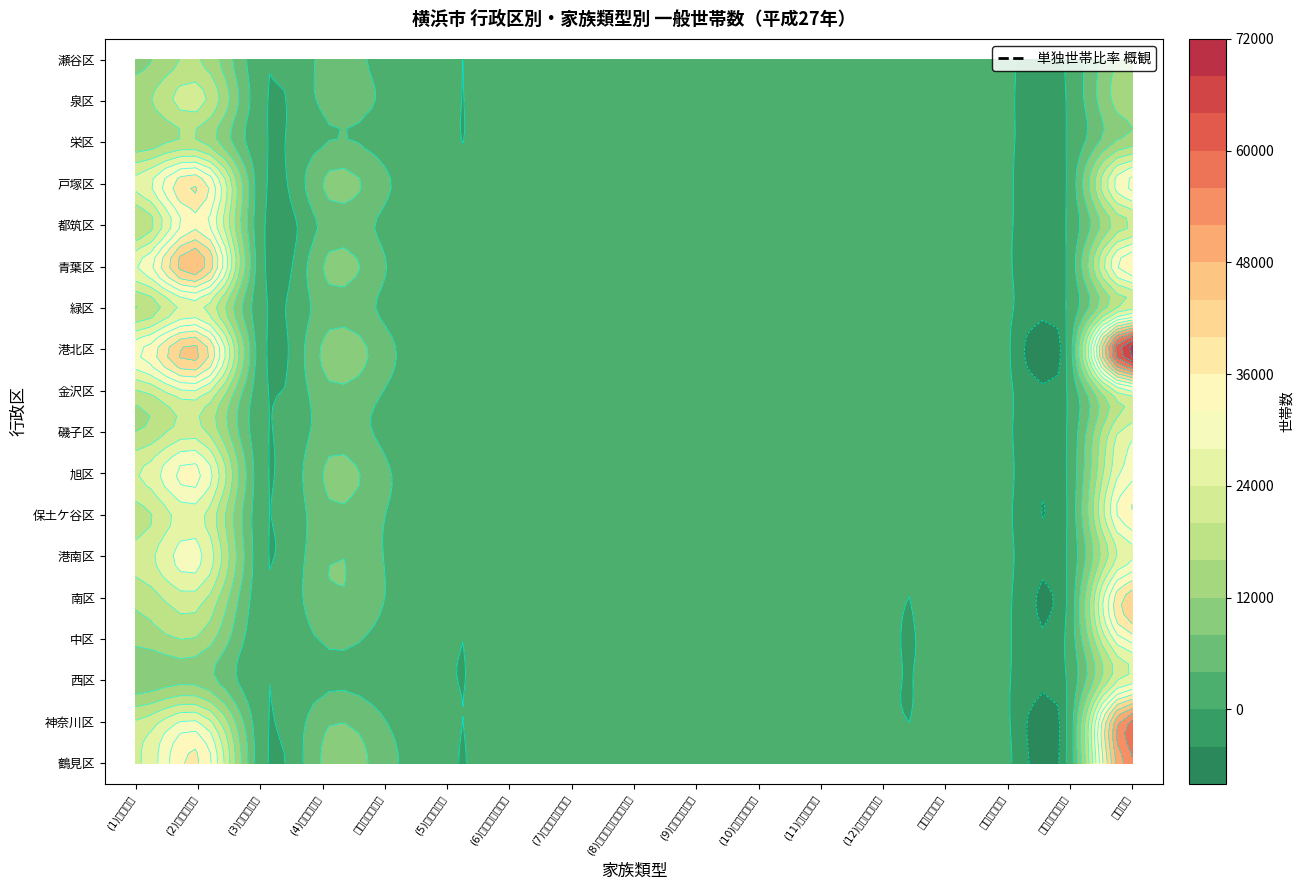

Between 9 and 16, which series saw the biggest shift?

港北区